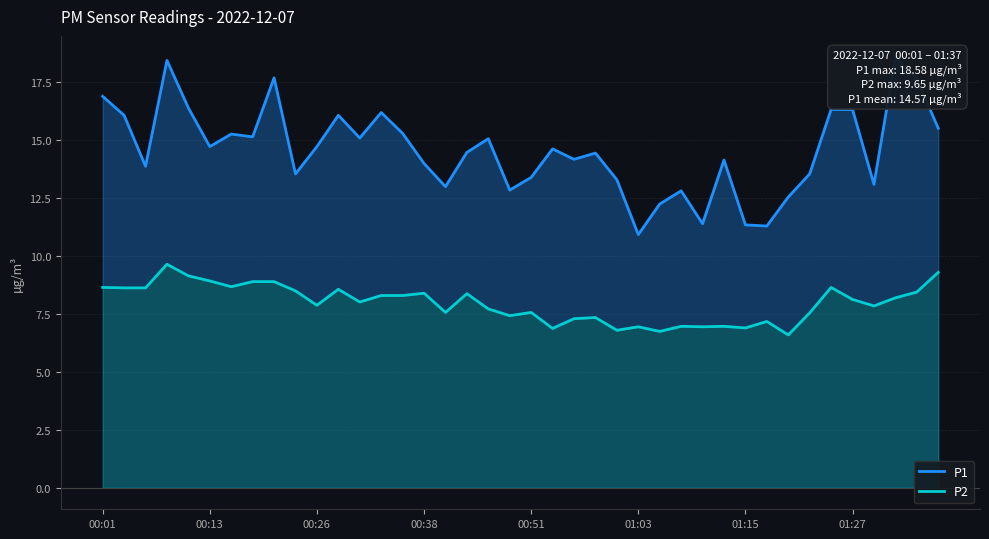

What is the greatest value displayed?

18.6